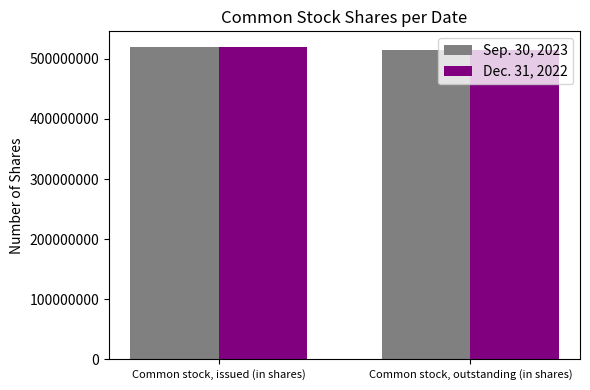

List the labels in order of Sep. 30, 2023 value, smallest first.

Common stock, outstanding (in shares), Common stock, issued (in shares)